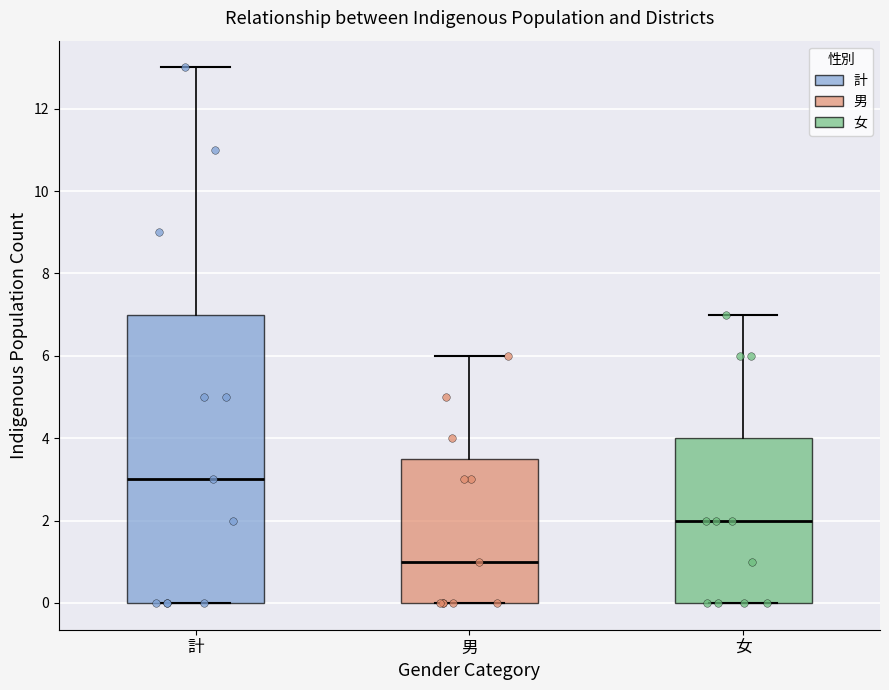

Reading left to right, transcribe this box plot: for each box, give where its median line is, the range the box spans, and where its two whiskers end, as read against the y-axis. The values are not printed on the chart, so give them approximately, as read against the axis.

計: median 3.0, box 0.0 to 7.0, whiskers 0.0 to 13.0
男: median 1.0, box 0.0 to 3.6, whiskers 0.0 to 6.0
女: median 2.0, box 0.0 to 4.0, whiskers 0.0 to 7.0